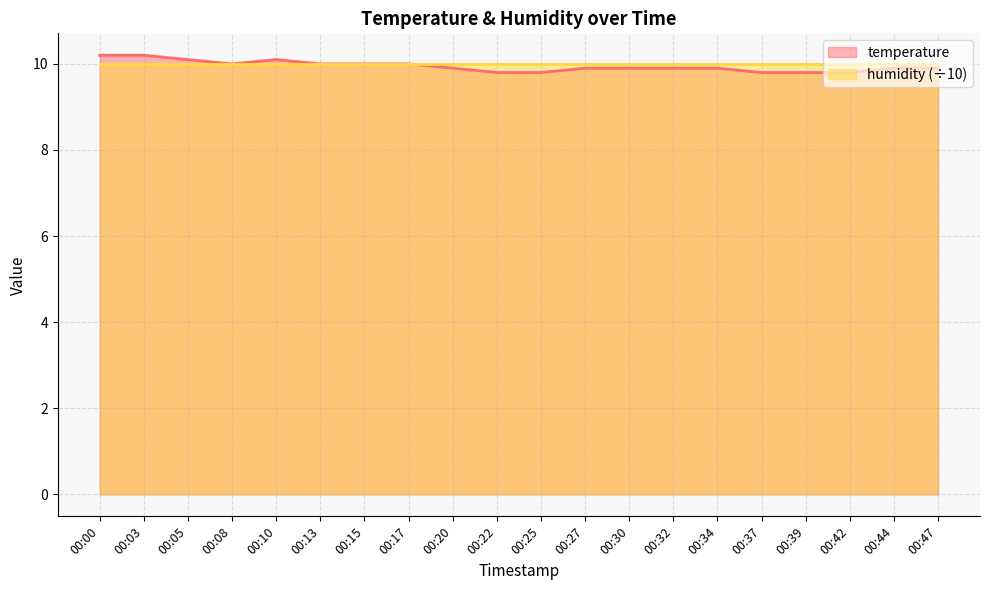

What is the difference between the second highest and second lowest values?

0.4